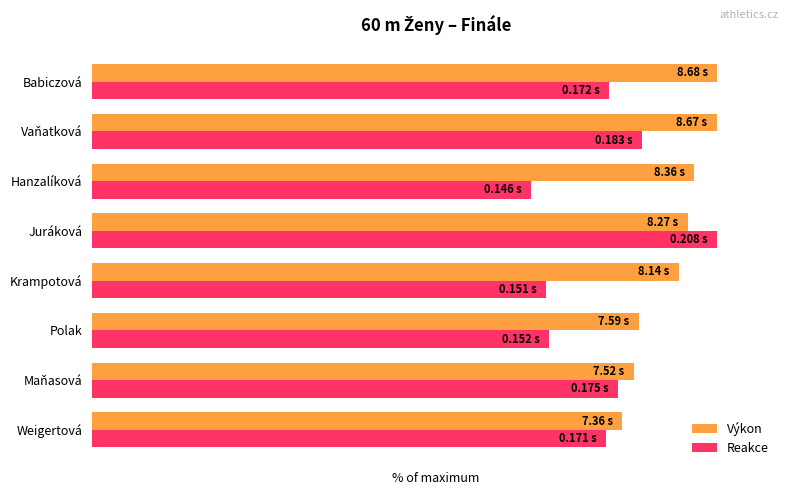

What are all the series names shown in the legend?

Výkon, Reakce